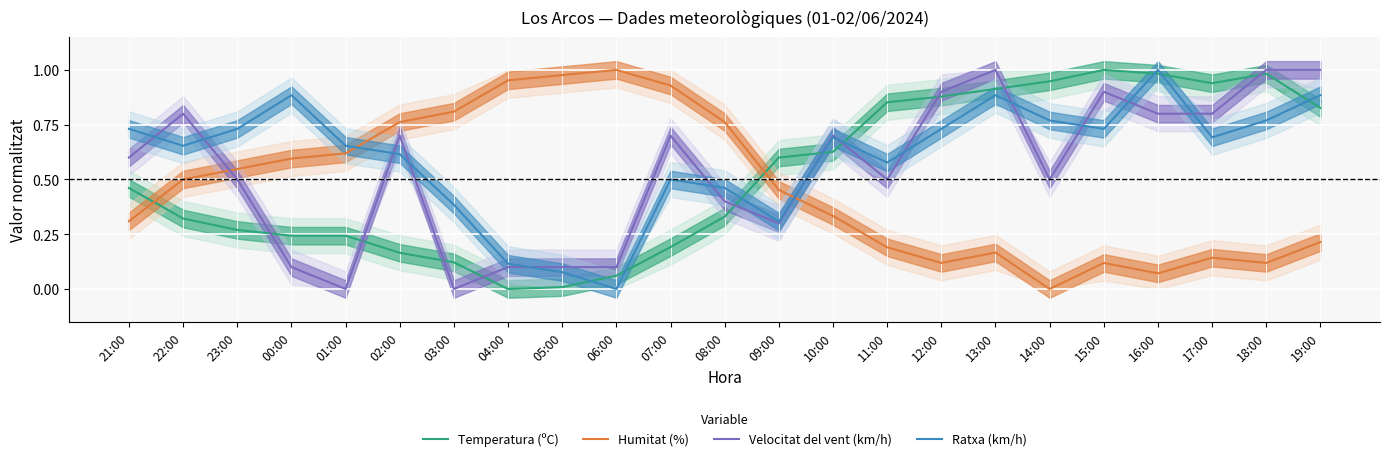

Which has a higher value, 18:00 or 00:00?

18:00